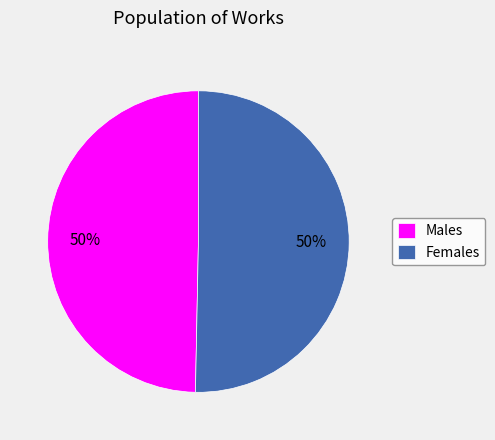

The Males slice represents 50% of the pie. True or false?

True